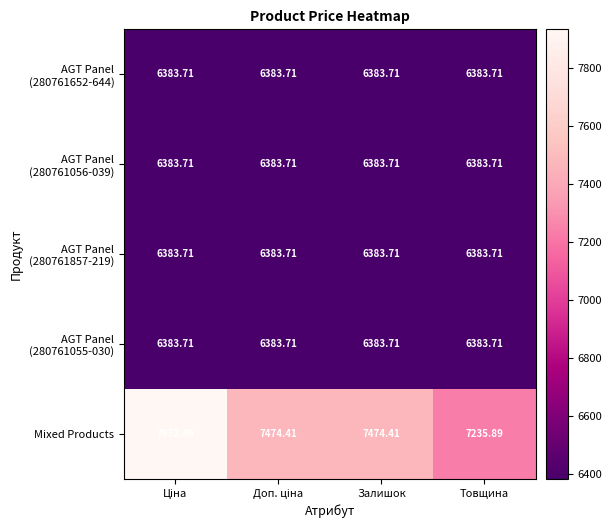

Which series has the widest spread of values?

Mixed Products